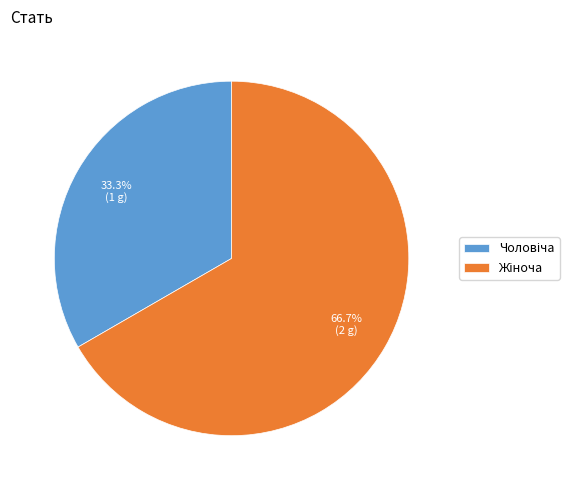

How many segments does this pie chart have?

2